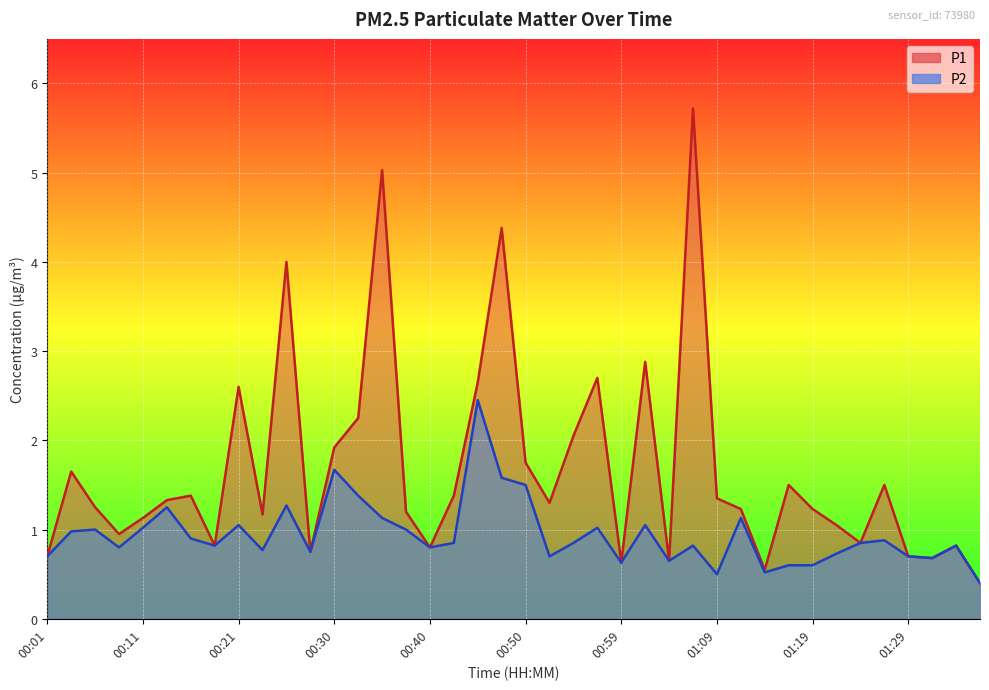

What is the label of the 5th point from the left?

00:11